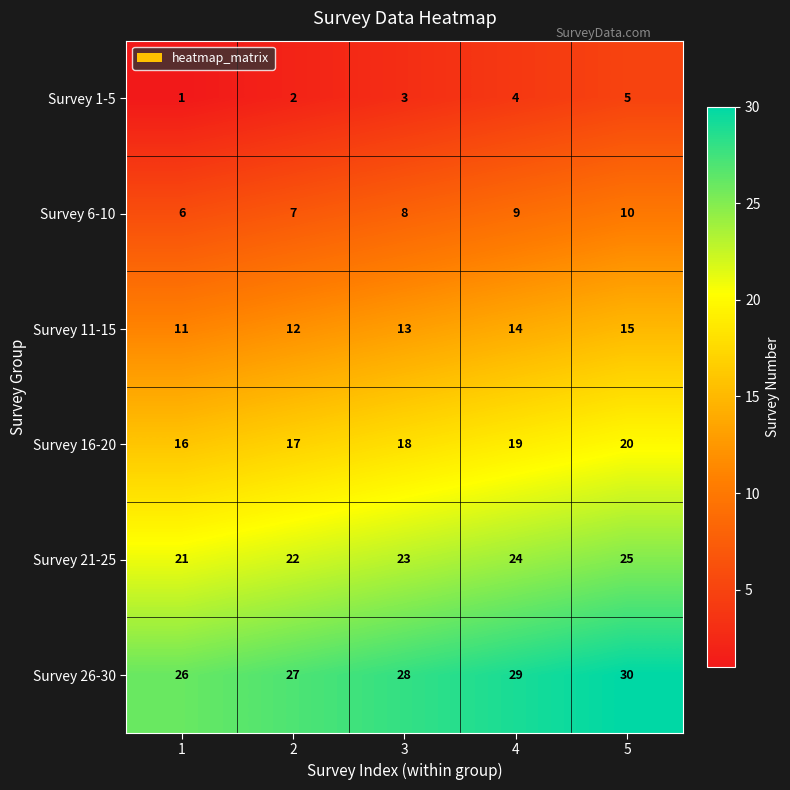

Reading right to left, list all the values displayed in this chart.

Survey 1-5: 5=5	4=4	3=3	2=2	1=1
Survey 6-10: 5=10	4=9	3=8	2=7	1=6
Survey 11-15: 5=15	4=14	3=13	2=12	1=11
Survey 16-20: 5=20	4=19	3=18	2=17	1=16
Survey 21-25: 5=25	4=24	3=23	2=22	1=21
Survey 26-30: 5=30	4=29	3=28	2=27	1=26